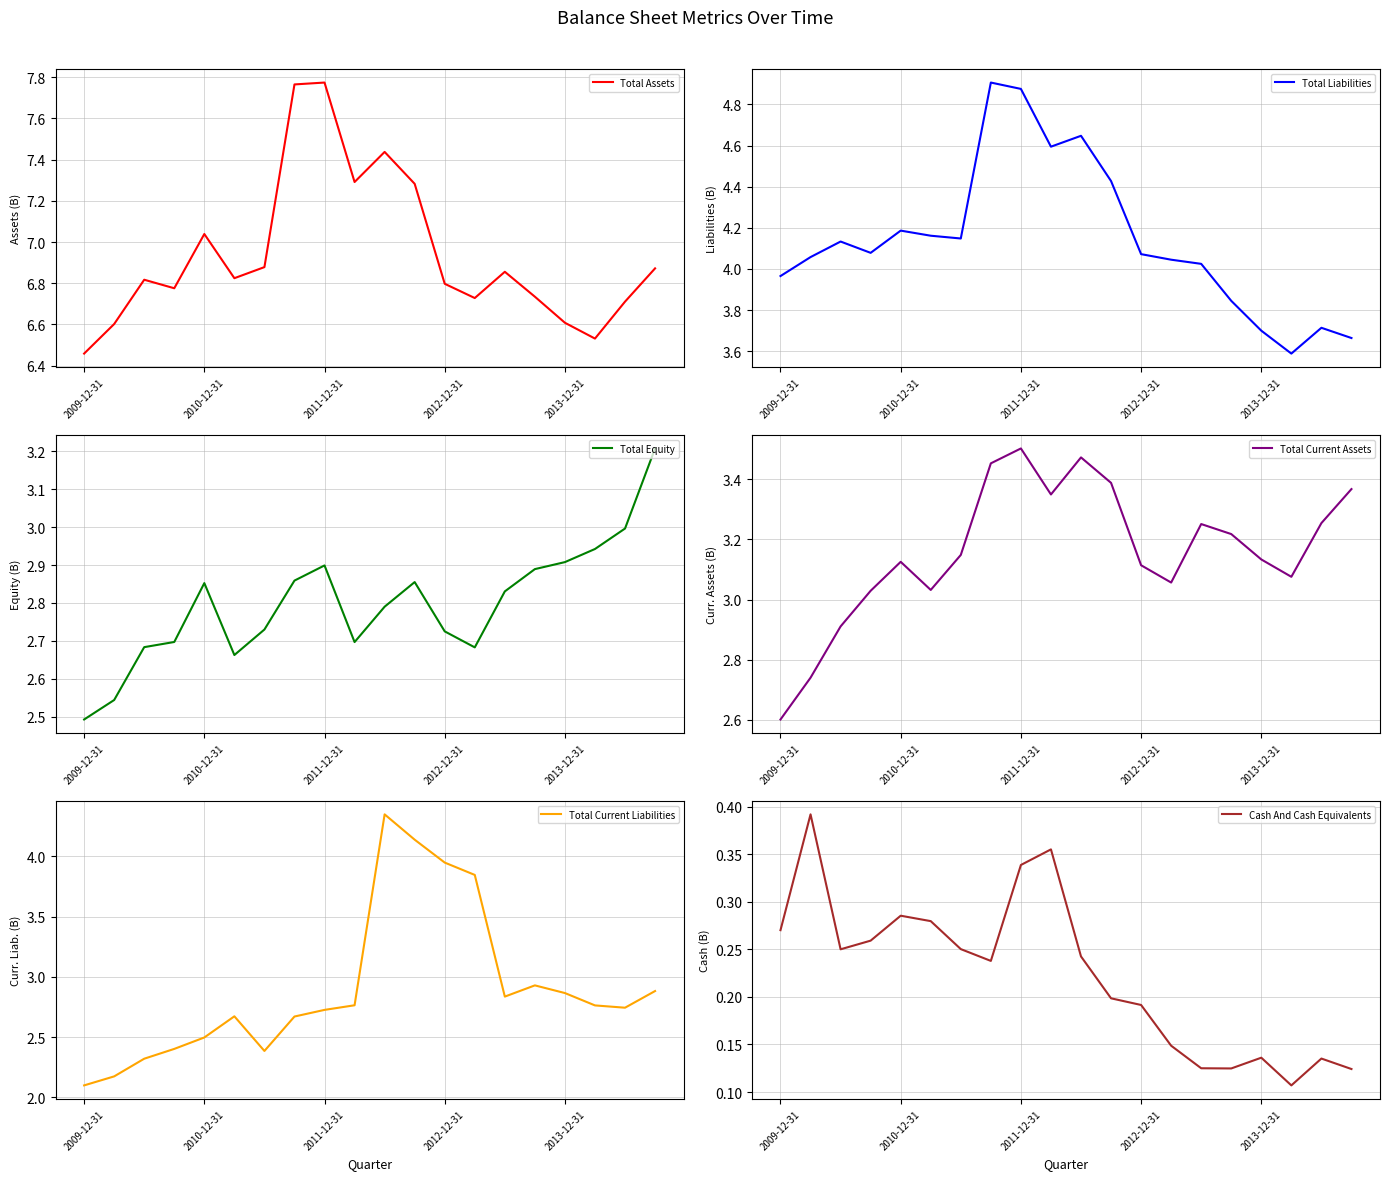

What is the maximum value for Total Current Liabilities?

4.3